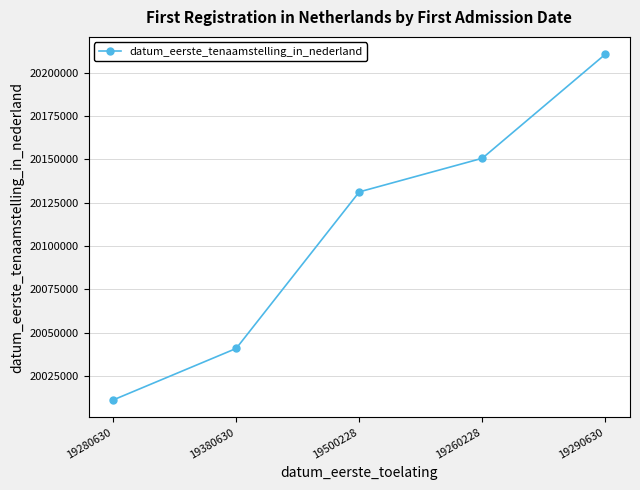

What is the label of the 2nd point from the left?

19380630